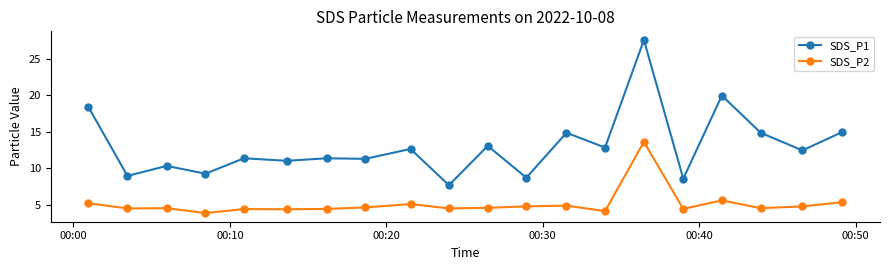

Which series has the widest spread of values?

SDS_P1